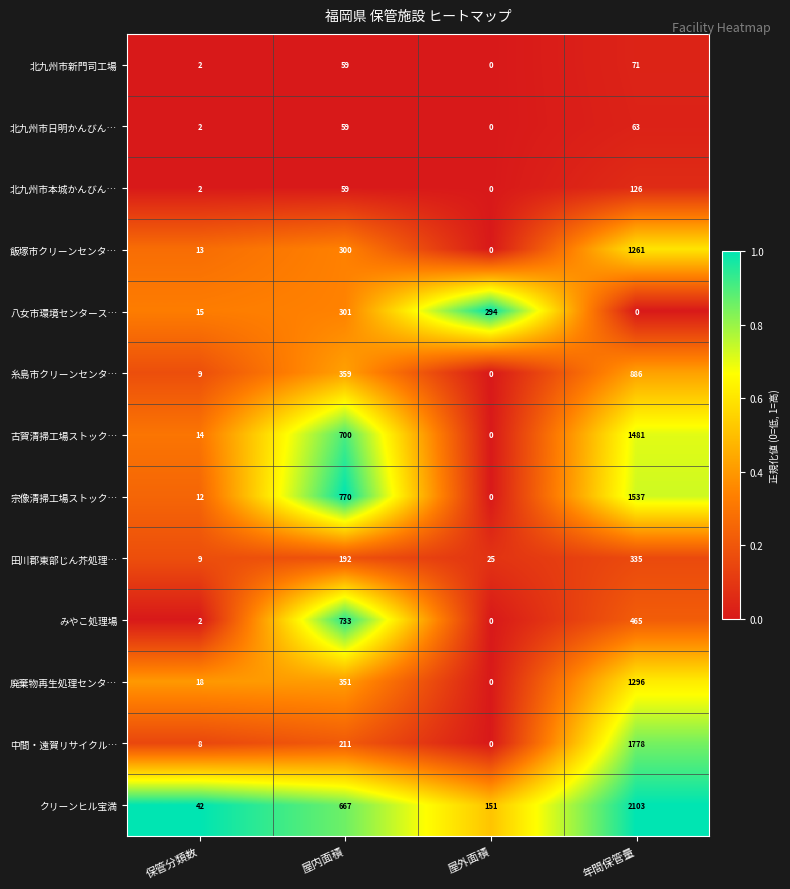

What is the total value across all series at 屋外面積?

470